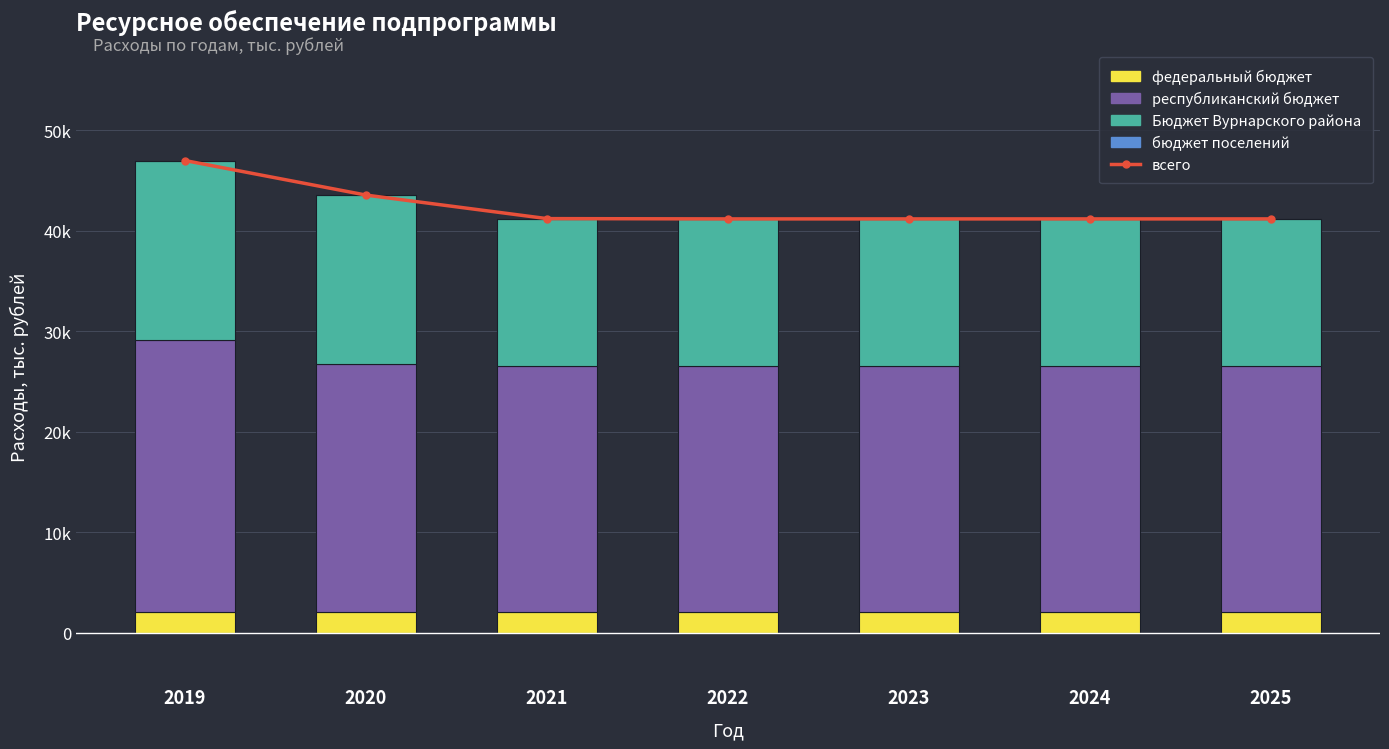

What are all the series names shown in the legend?

всего, федеральный бюджет, республиканский бюджет, Бюджет Вурнарского района, бюджет поселений